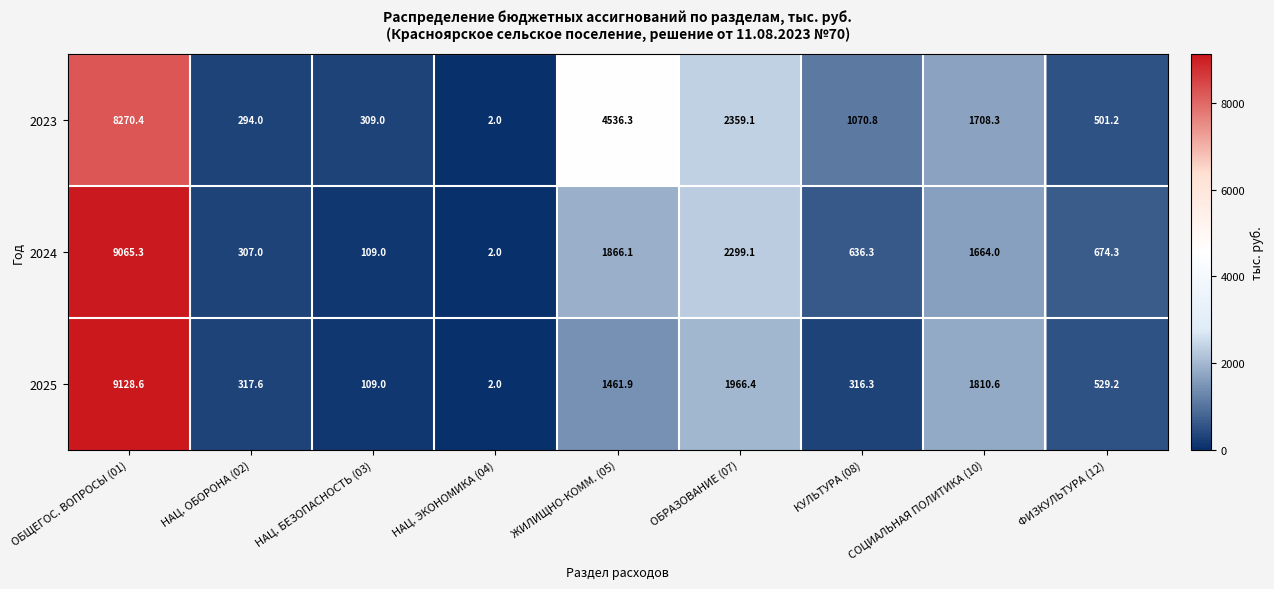

Rank the series by their average value, from highest to lowest.

2023, 2024, 2025